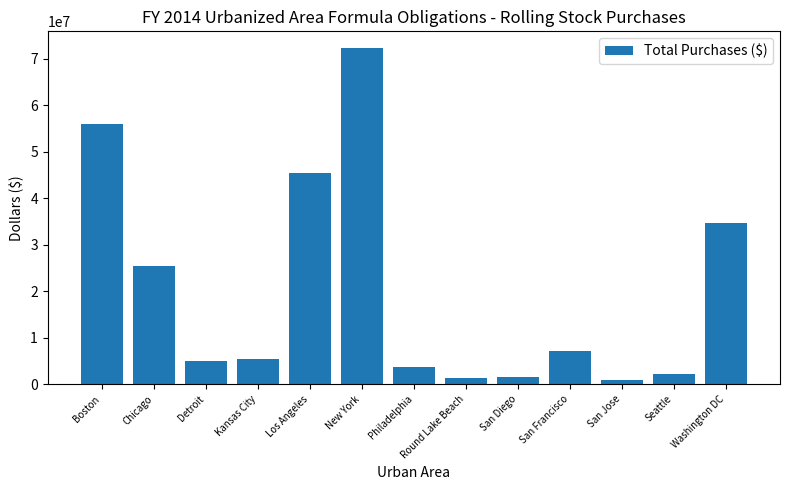

Which has a higher value, San Jose or Los Angeles?

Los Angeles